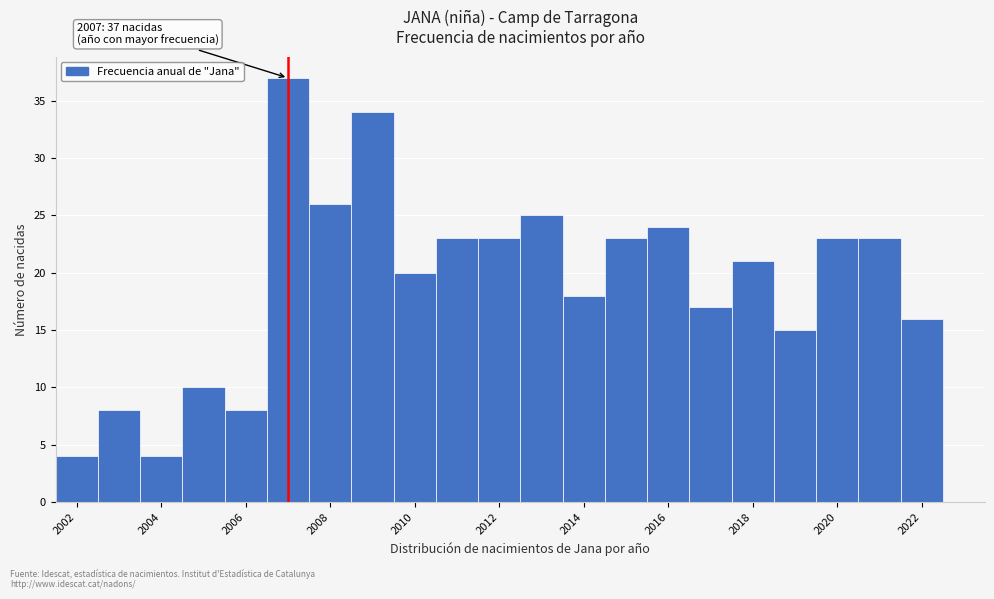

Which range on the x-axis has the tallest bar?

2006.5 to 2007.5